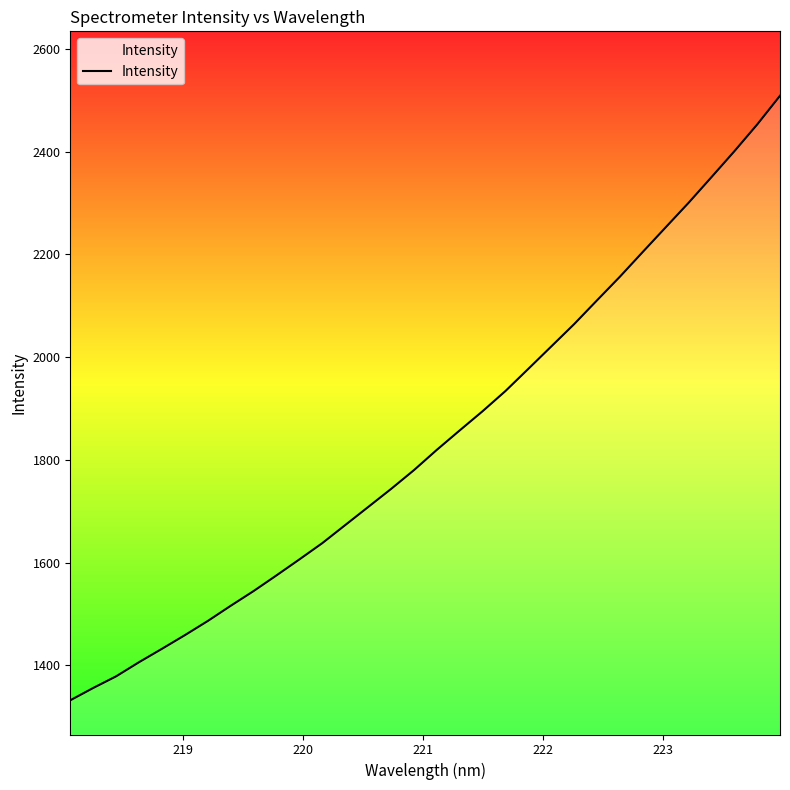

Reading left to right, what are all the values shown in this chart?

1331.9	1355.8	1378.5	1406.1	1432.1	1458.7	1486.3	1515.9	1544.6	1575.1	1606.2	1637.9	1673.0	1708.1	1743.3	1780.0	1819.5	1857.3	1894.7	1934.1	1977.3	2020.8	2064.3	2110.6	2156.6	2204.8	2252.7	2300.4	2350.3	2400.6	2452.8	2508.9